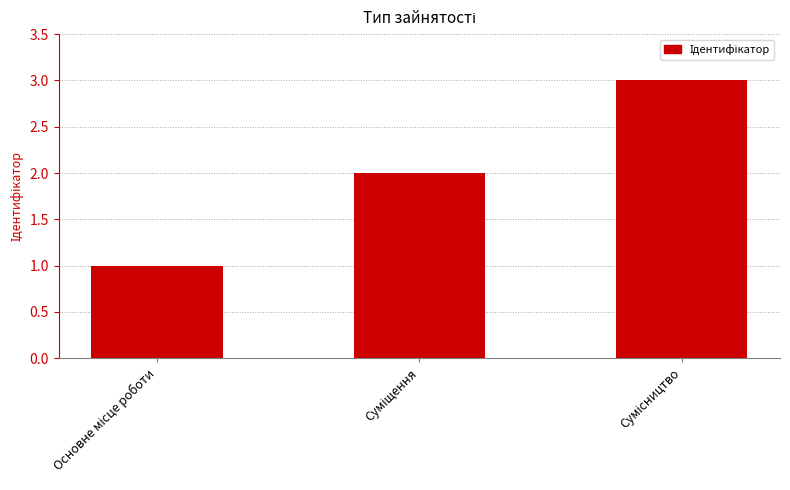

What is the maximum value shown in the chart?

3